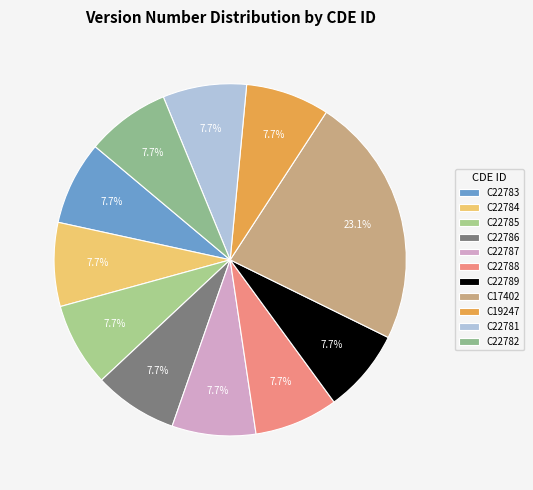

Which category has the smallest portion of the pie?

C22783